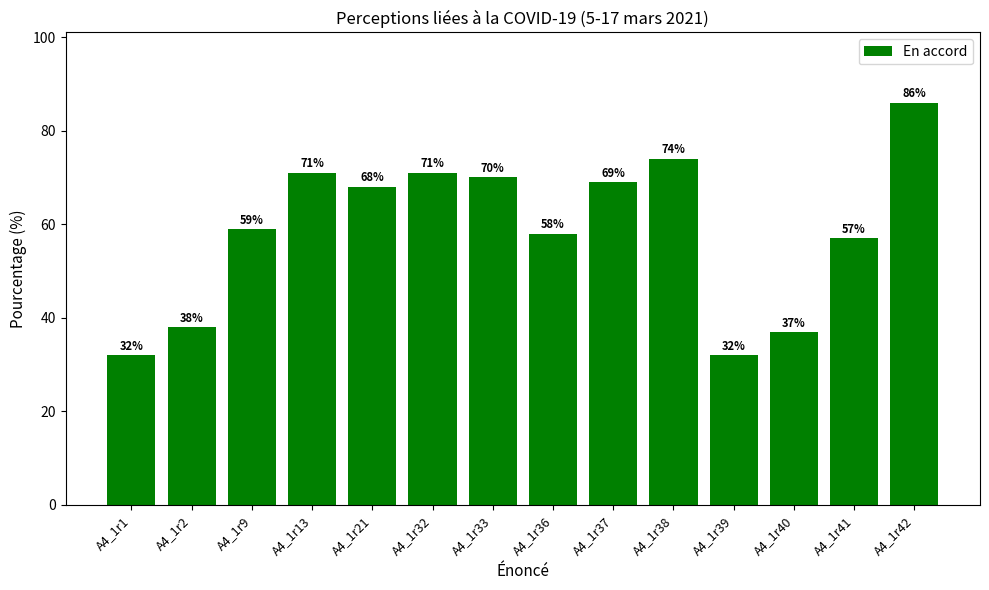

Reading left to right, extract all data points from this chart.

A4_1r1=32	A4_1r2=38	A4_1r9=59	A4_1r13=71	A4_1r21=68	A4_1r32=71	A4_1r33=70	A4_1r36=58	A4_1r37=69	A4_1r38=74	A4_1r39=32	A4_1r40=37	A4_1r41=57	A4_1r42=86